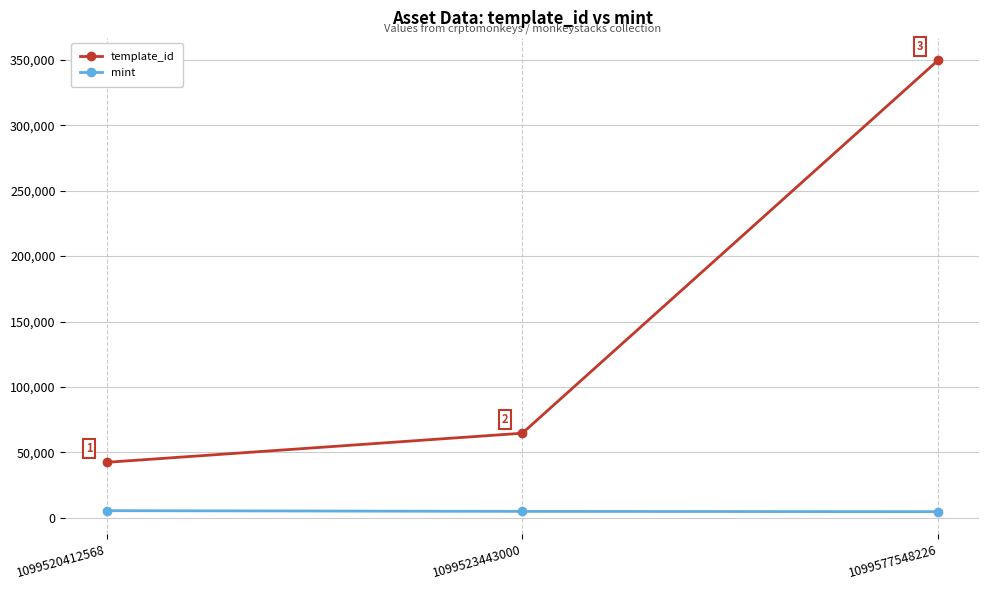

At which category is the sum across all series the highest?

1099577548226